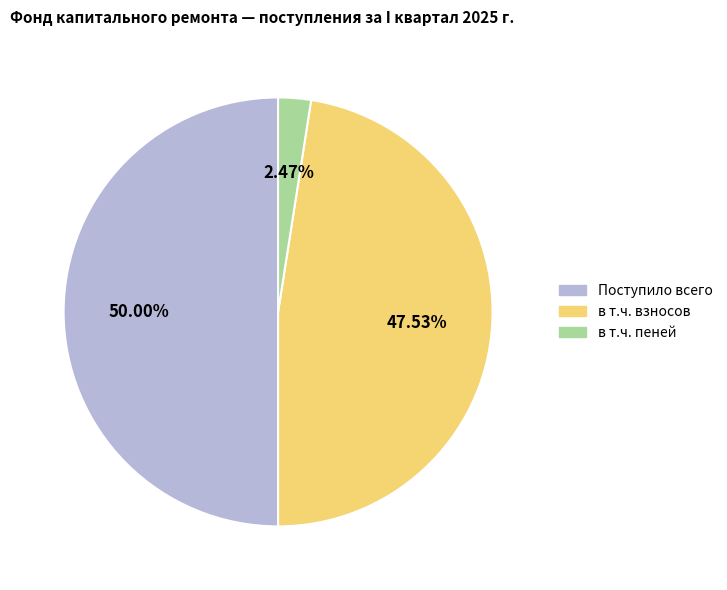

To the nearest percent, what percentage of the pie is в т.ч. пеней?

2%